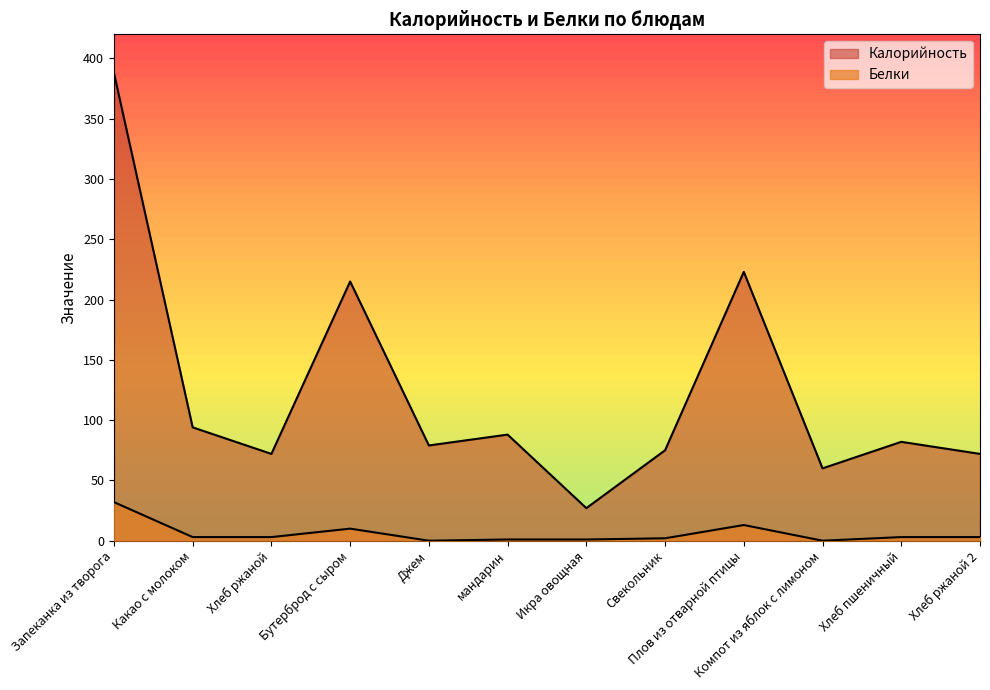

At which label does Белки first exceed 3?

Запеканка из творога